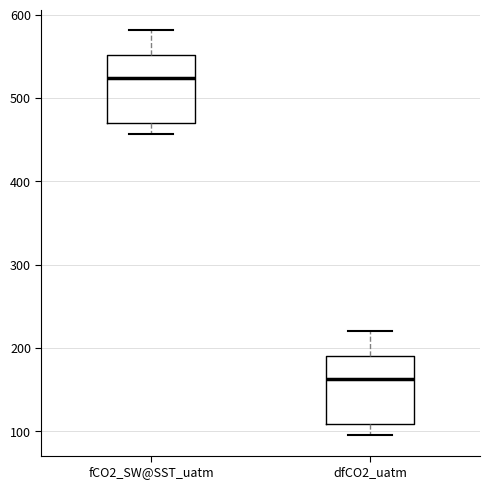

Where does the upper whisker of the box for dfCO2_uatm end on the y-axis? The values are not printed on the chart, so give them approximately, as read against the axis.

220